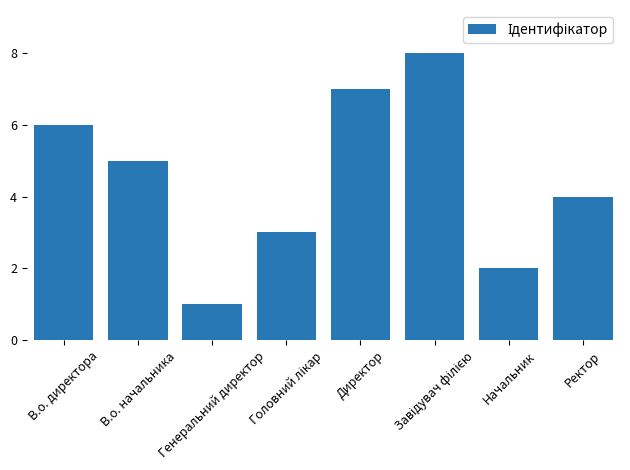

What is the sum of all values?

36